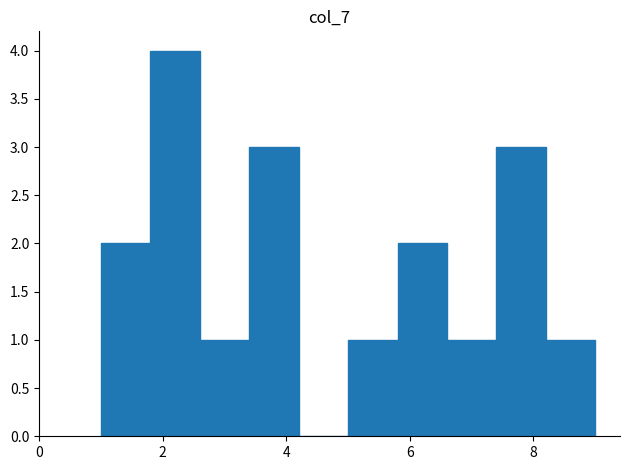

Over which range of the x-axis is the bar tallest?

1.8 to 2.6